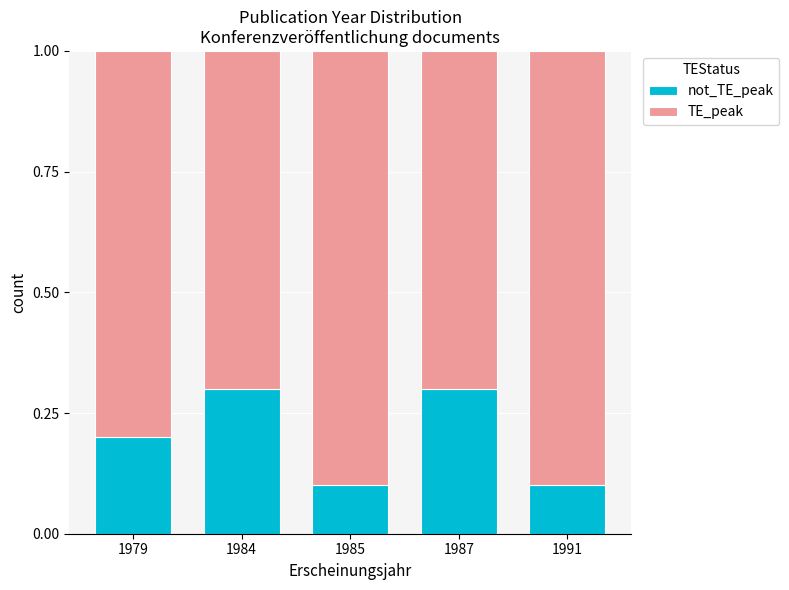

How many data points does each series have?

5